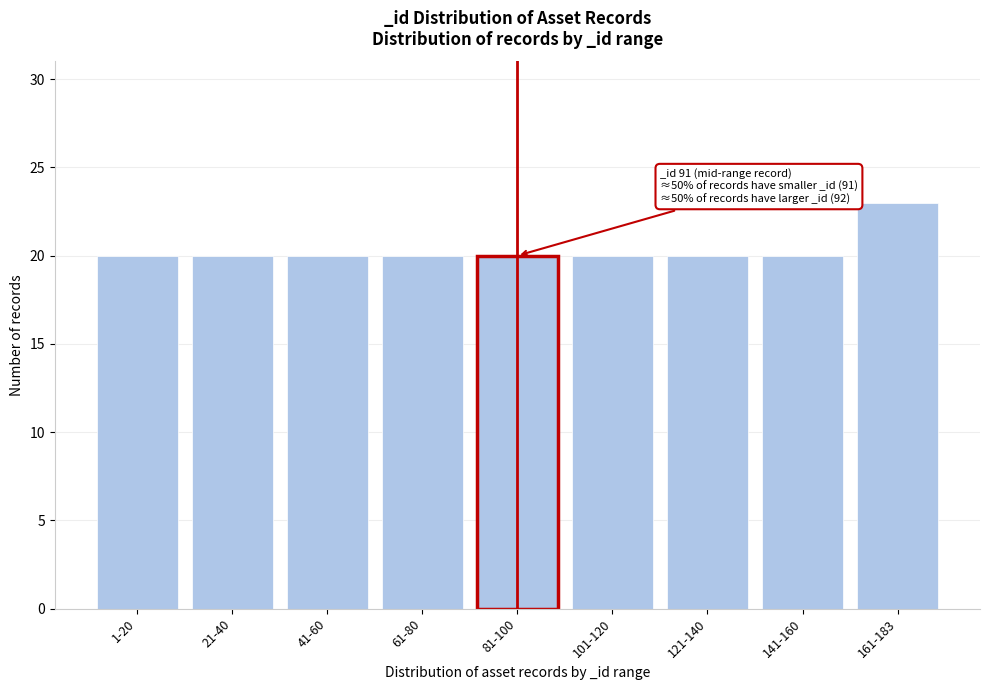

Reading left to right, extract all data points from this chart.

1-20=20	21-40=20	41-60=20	61-80=20	81-100=20	101-120=20	121-140=20	141-160=20	161-183=23